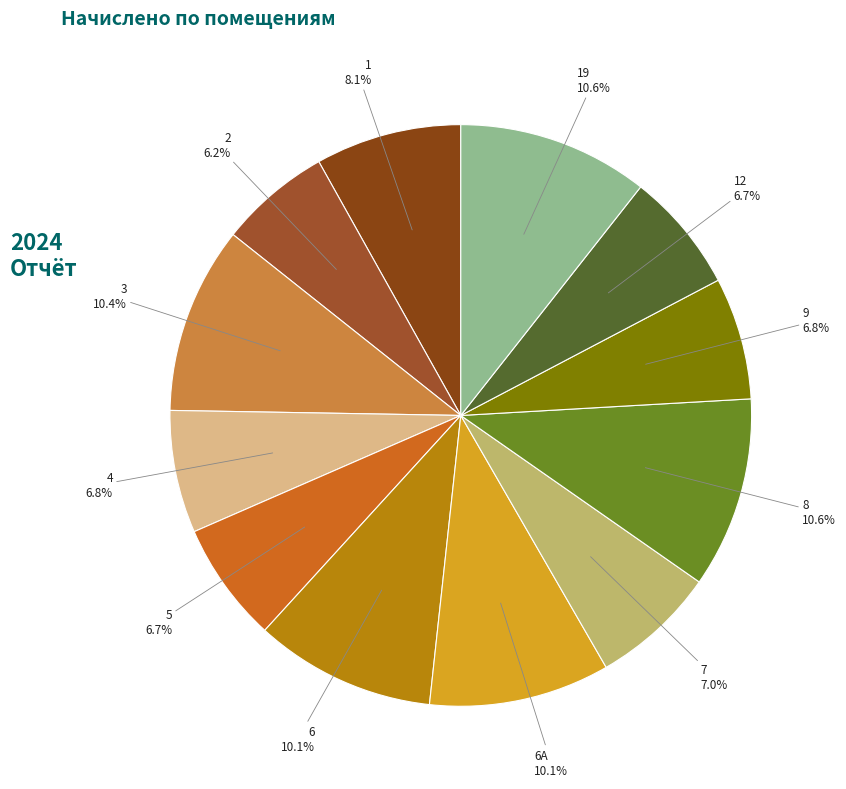

Does 8 represent more than half of the total?

No